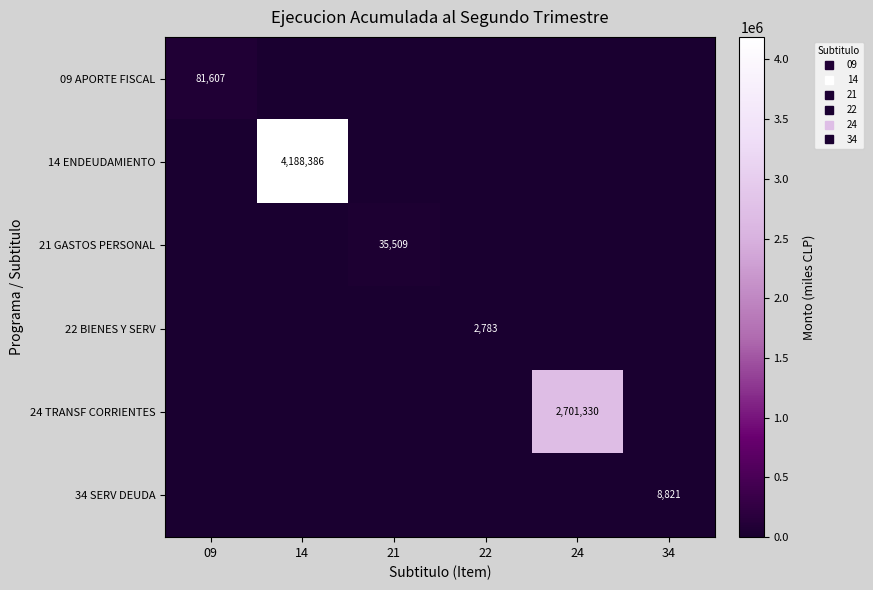

Which category has the lowest value across all series?

14